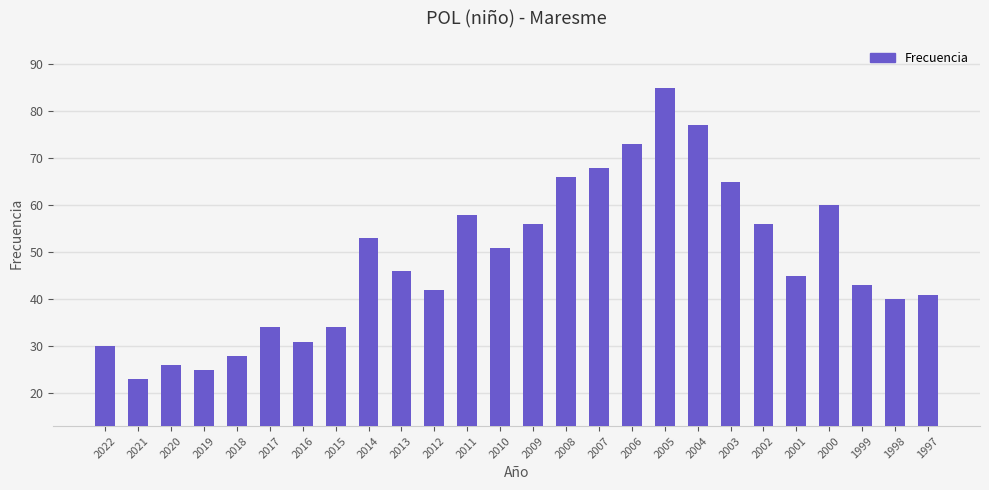

The value at 2021 is 23. True or false?

True